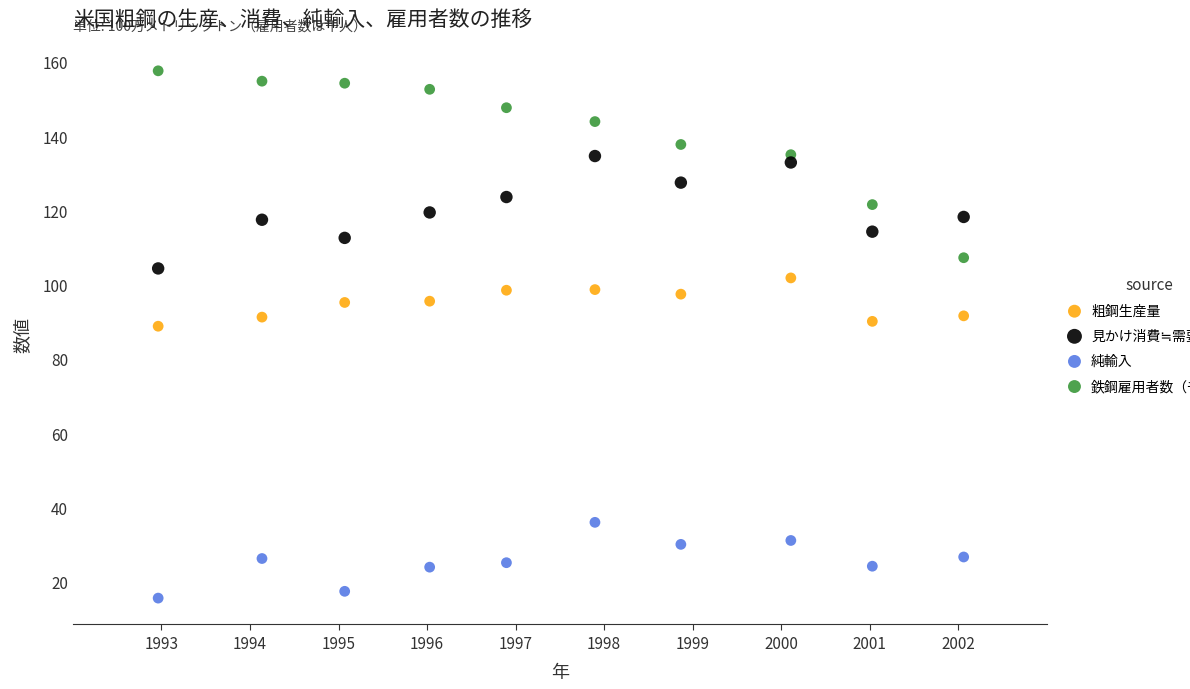

Which series reaches the minimum Y coordinate?

純輸入